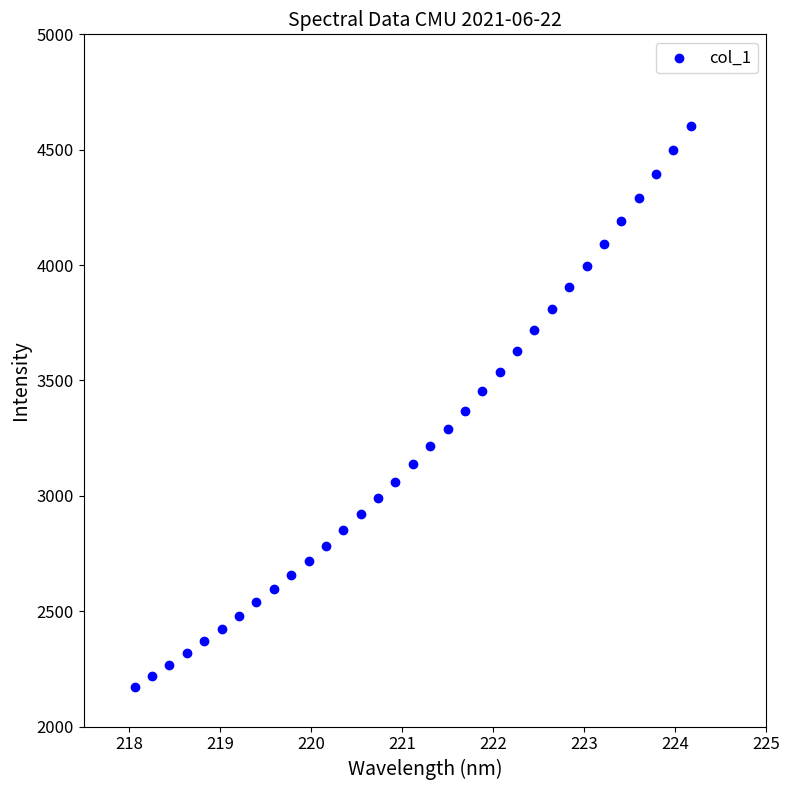

What is the range of X values (max minus min)?

6.1